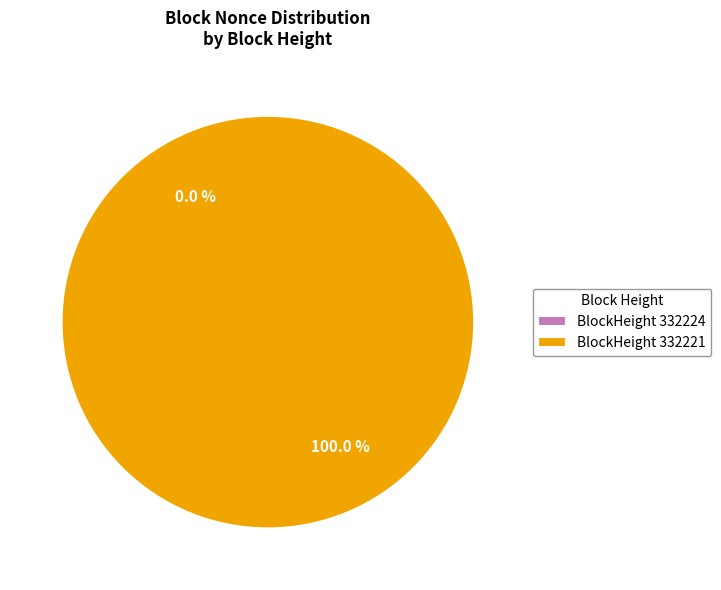

Which category has the smallest portion of the pie?

332224